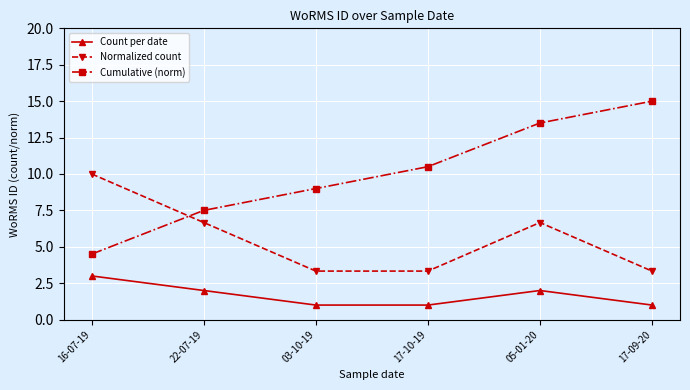

Where does the Normalized count series first go above 6?

16-07-19